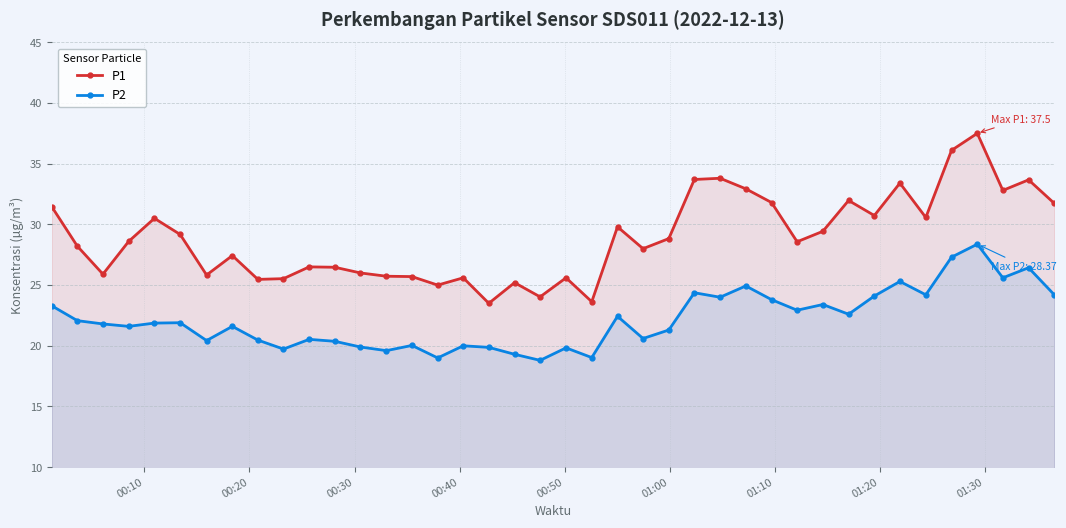

What is the smallest value displayed?

18.8